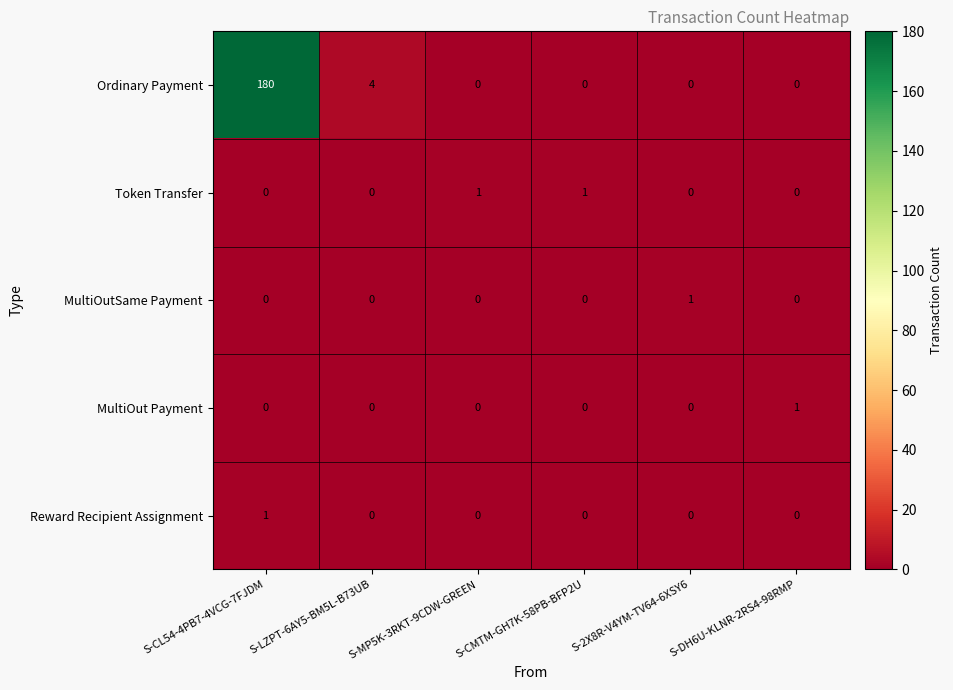

Which series has the largest range (max minus min)?

Ordinary Payment